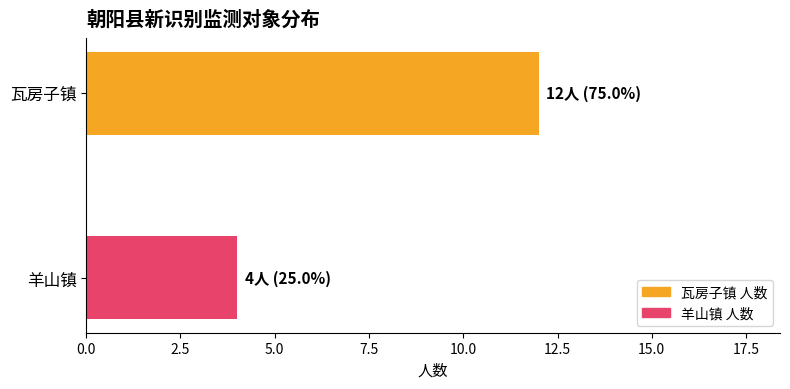

Count the values in the range 4 to 12.

2